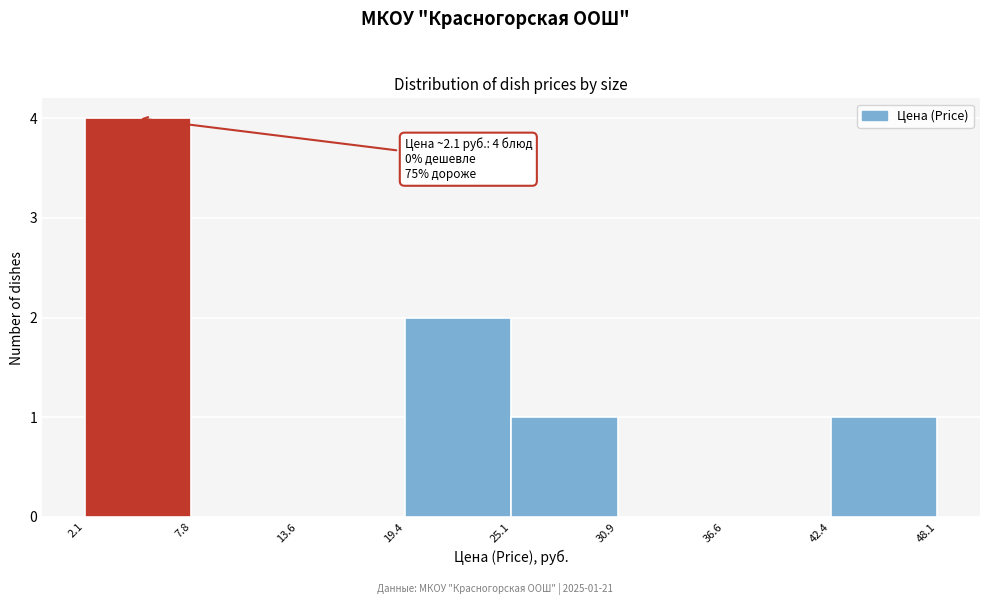

Over which range of the x-axis is the bar tallest?

2.1 to 7.8